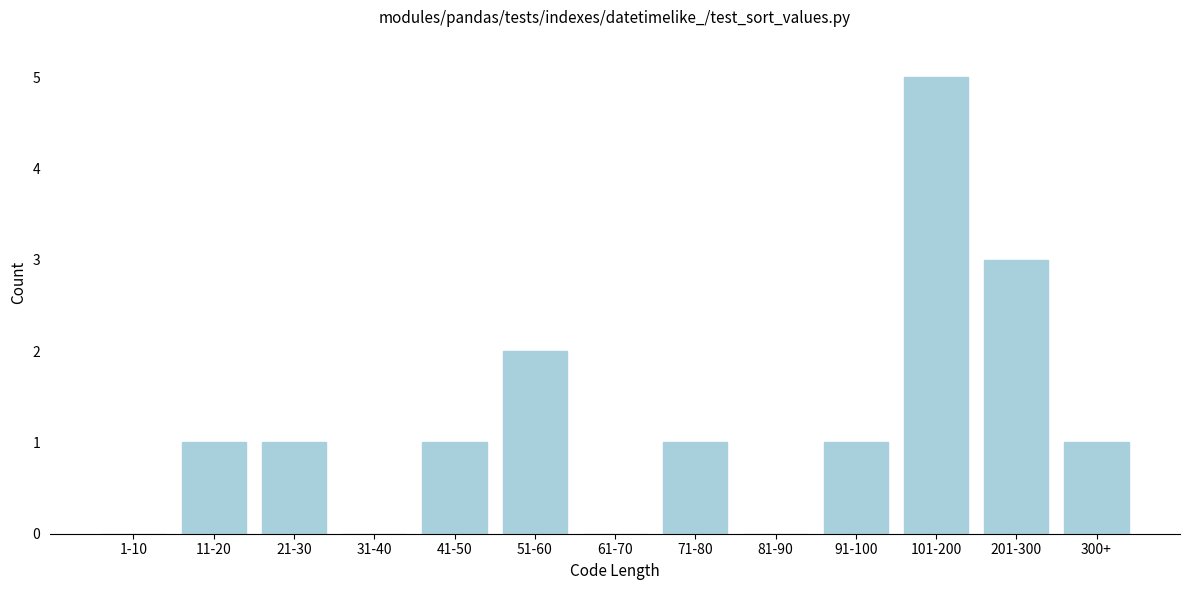

Reading left to right, transcribe all the data shown in this chart.

1-10=0	11-20=1	21-30=1	31-40=0	41-50=1	51-60=2	61-70=0	71-80=1	81-90=0	91-100=1	101-200=5	201-300=3	300+=1